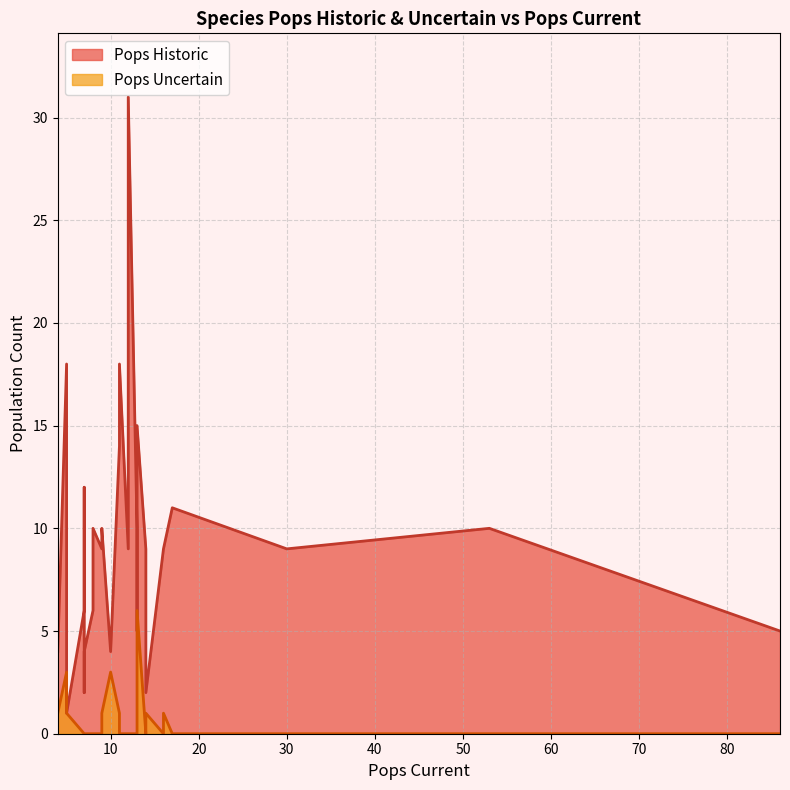

What are all the series names shown in the legend?

Pops Historic, Pops Uncertain